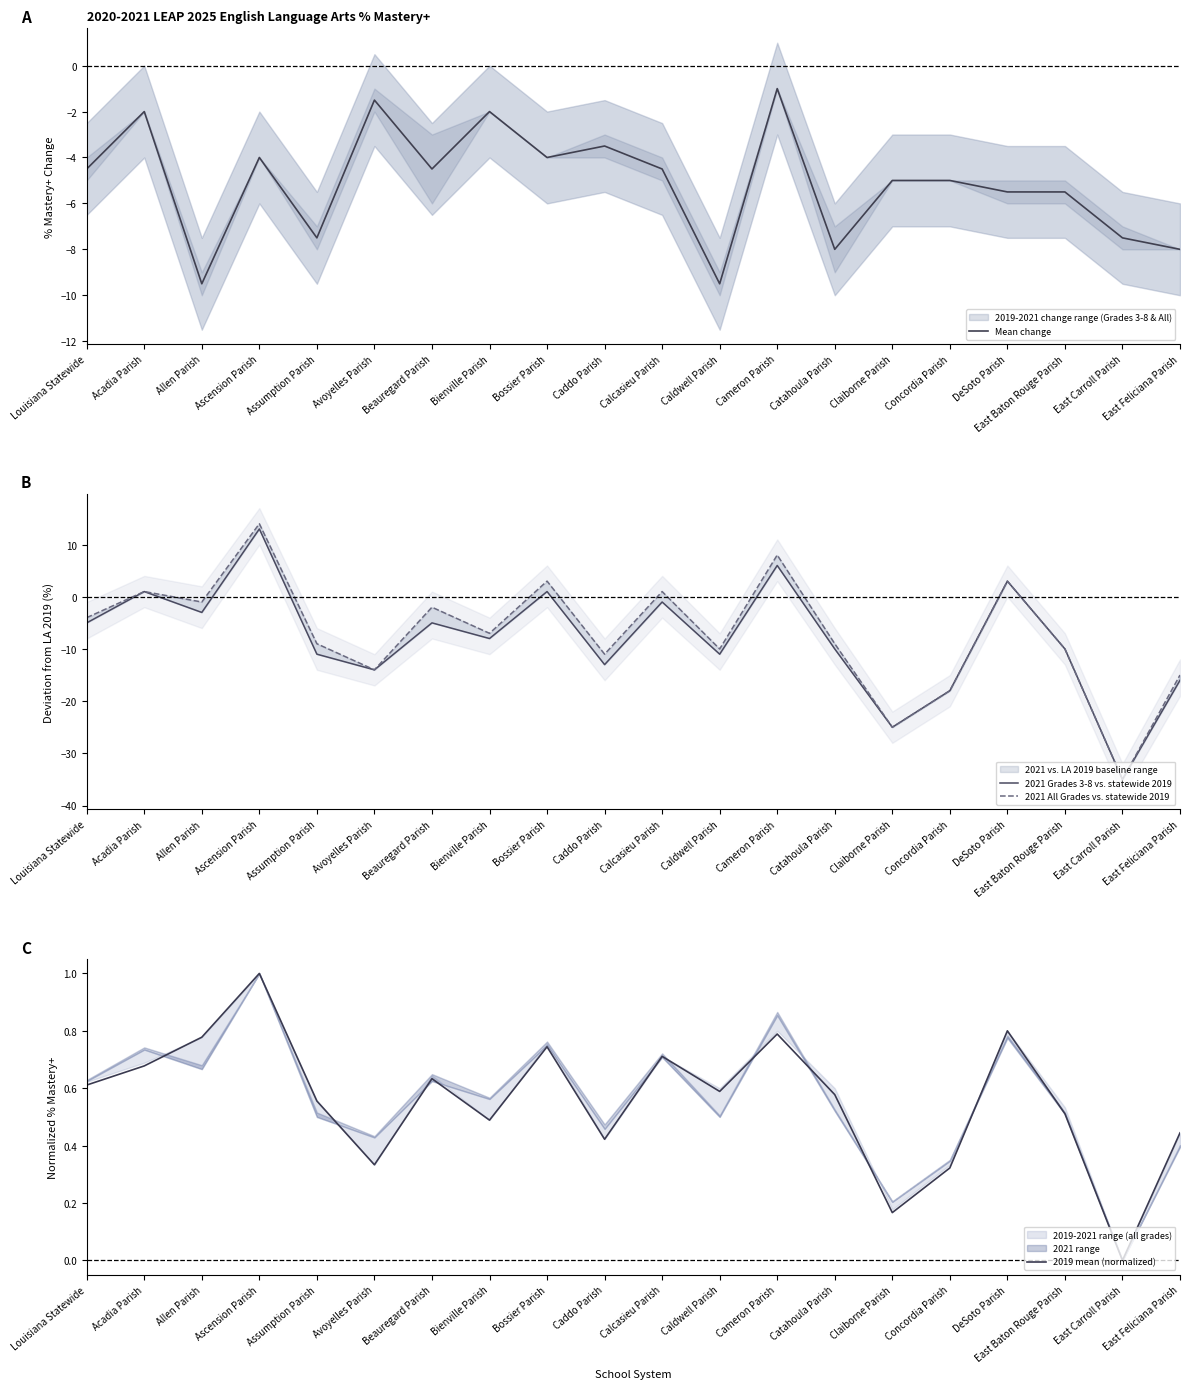

How many interior local peaks does the 2021 Grades 3-8 vs. statewide 2019 series have?

7